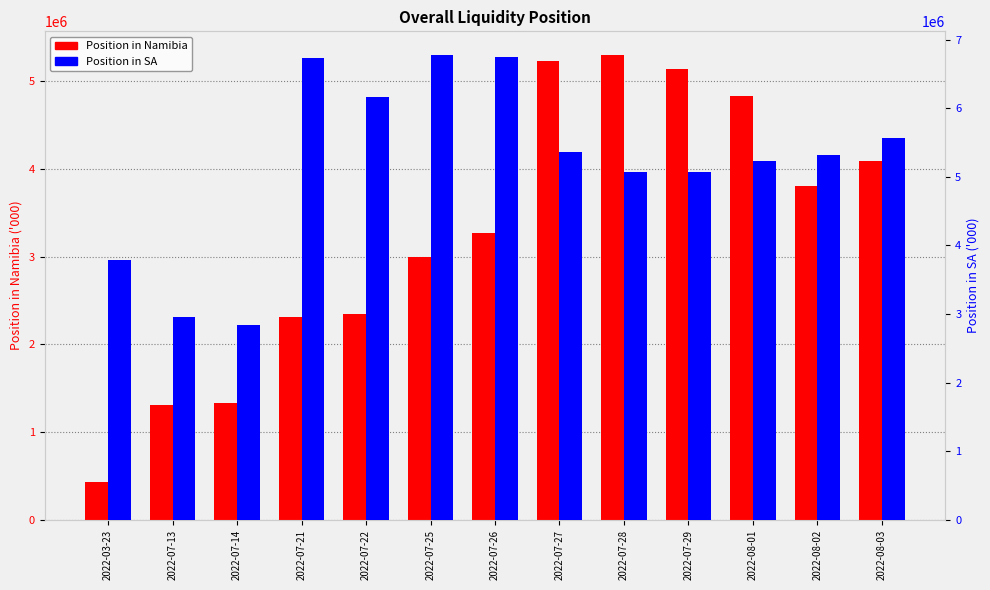

What is the difference between the Position in SA values at 2022-08-02 and 2022-07-27?

46273.2